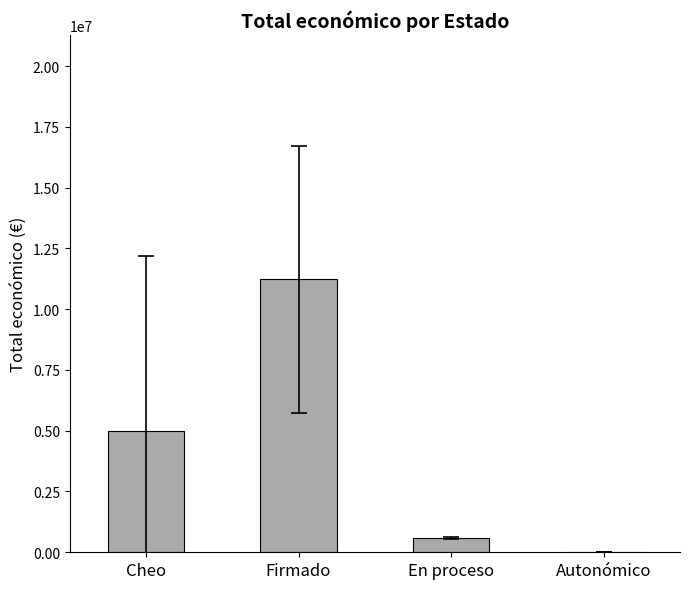

Is it true that the value at Firmado is 11221627.0?

True